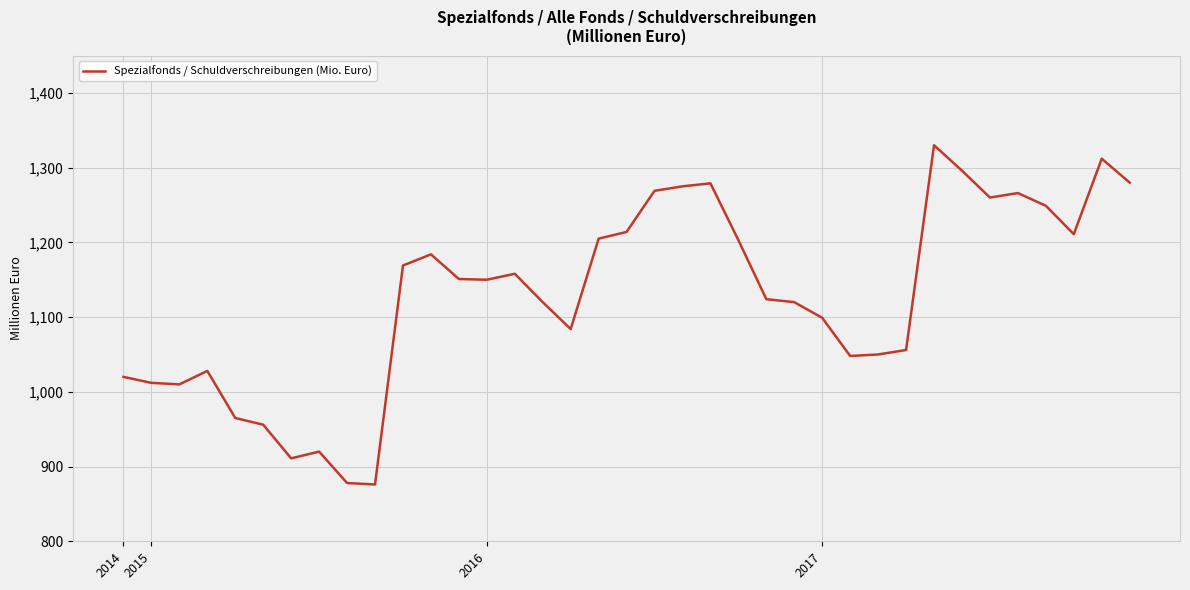

Does the chart have visible grid lines?

Yes